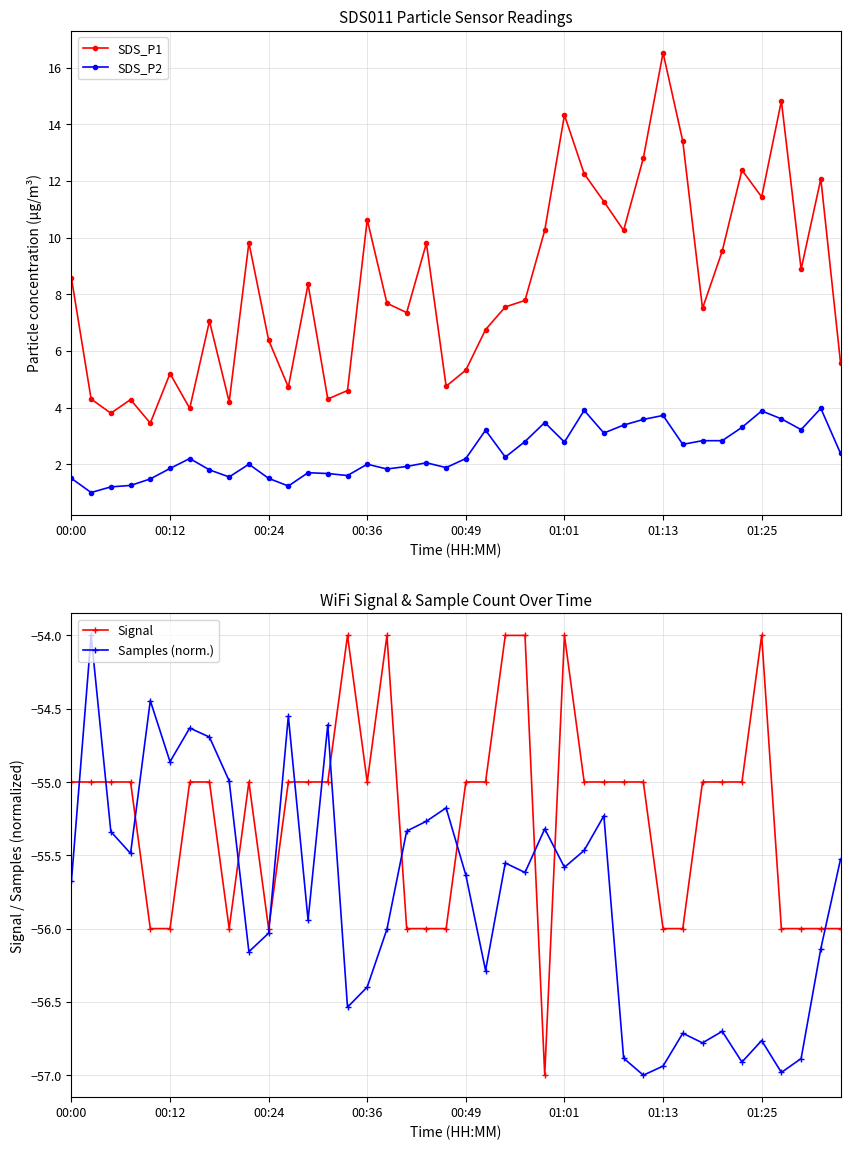

How many interior local valleys does the Signal series have?

4